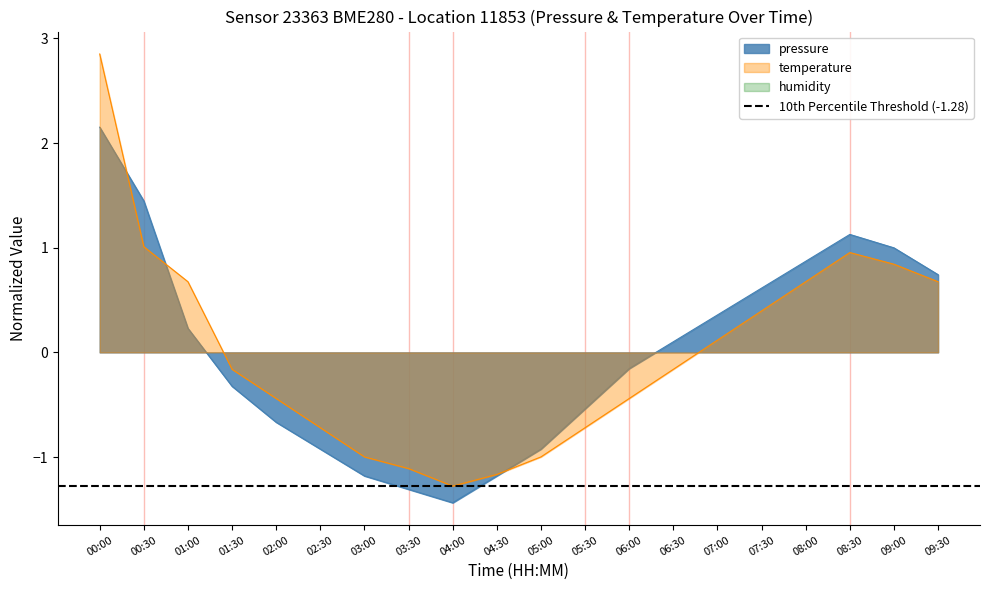

What is the difference between the highest and lowest values at 06:30?

0.3